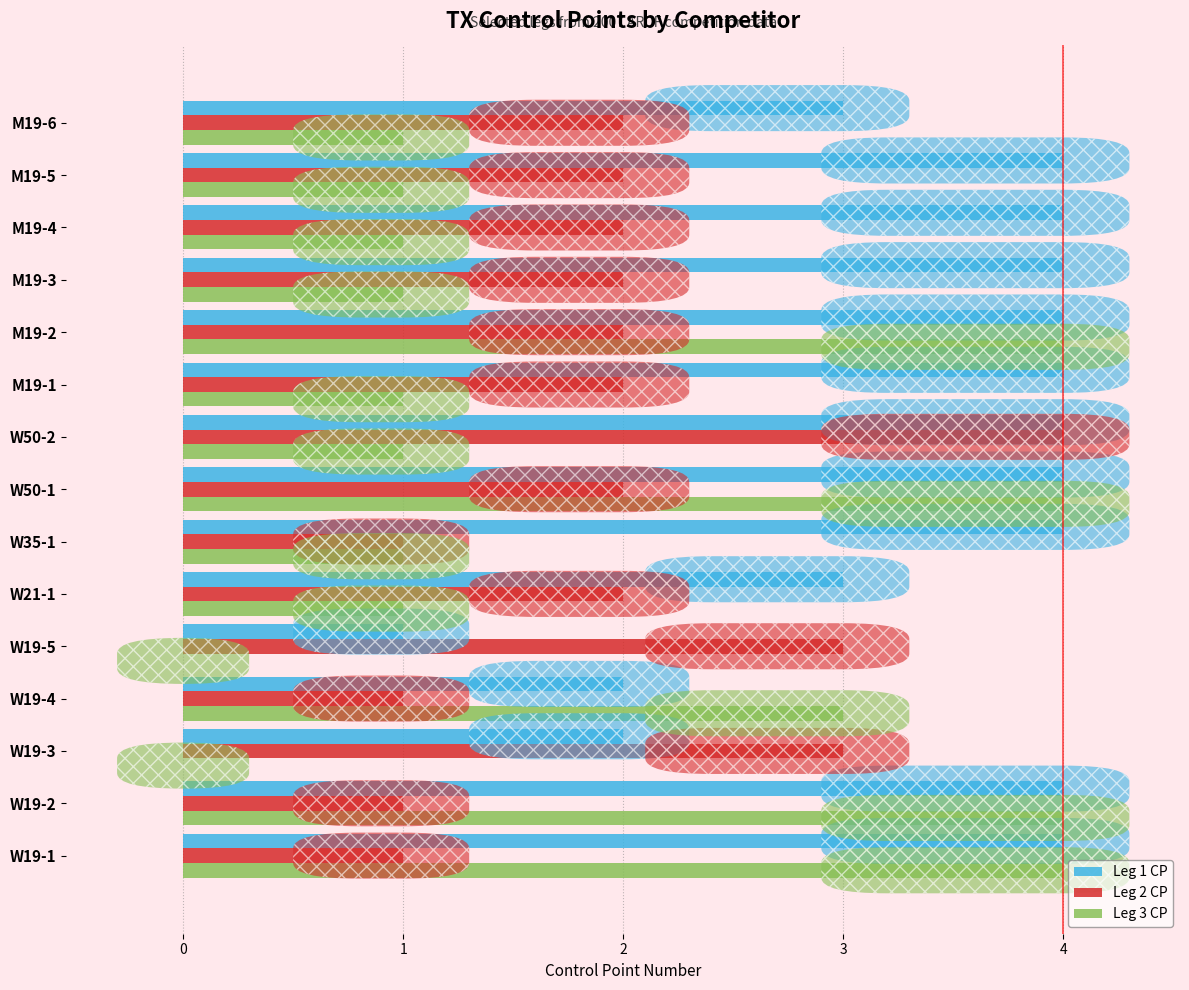

How many data points does each series have?

15